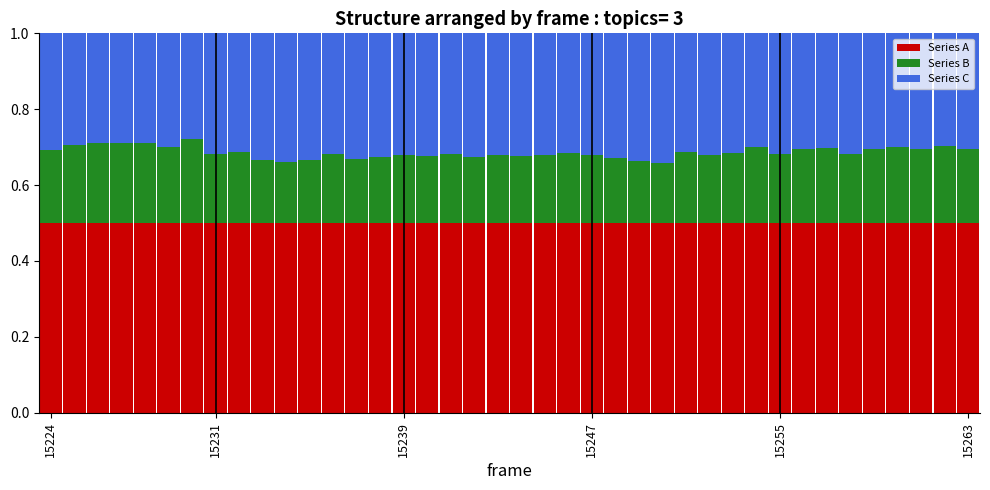

What is the minimum value for Series A?

0.5